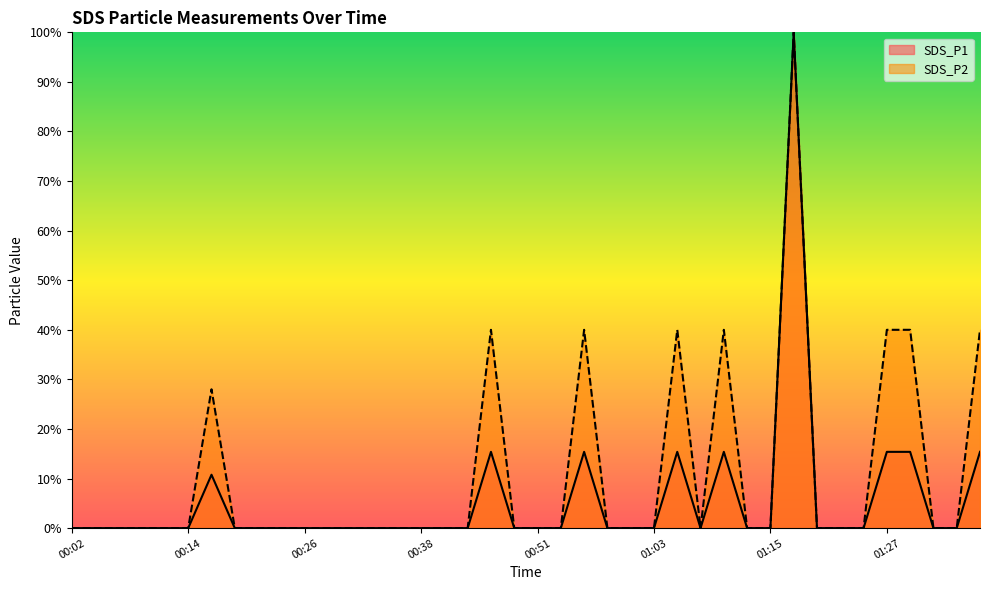

At which label is SDS_P2 closest to 0?

00:02